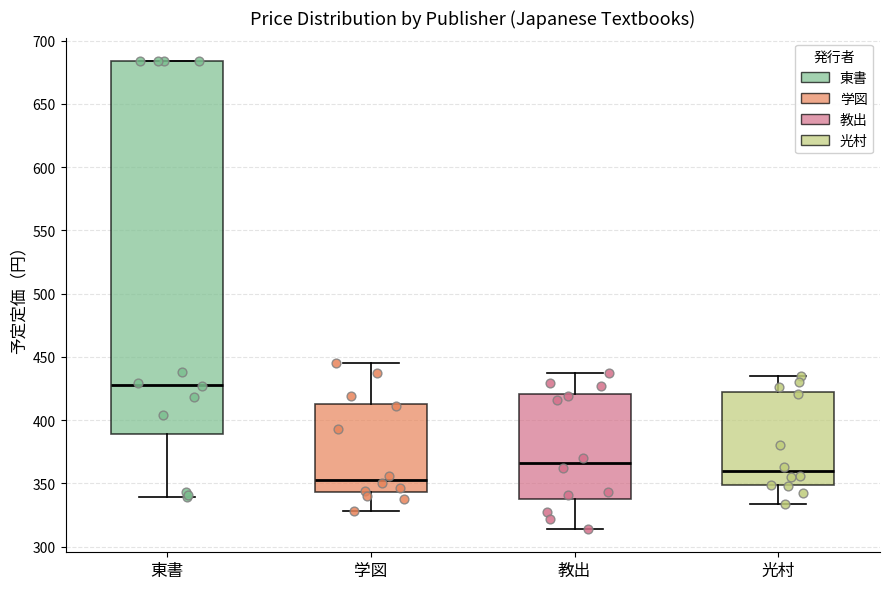

Which box's median line is the highest?

東書